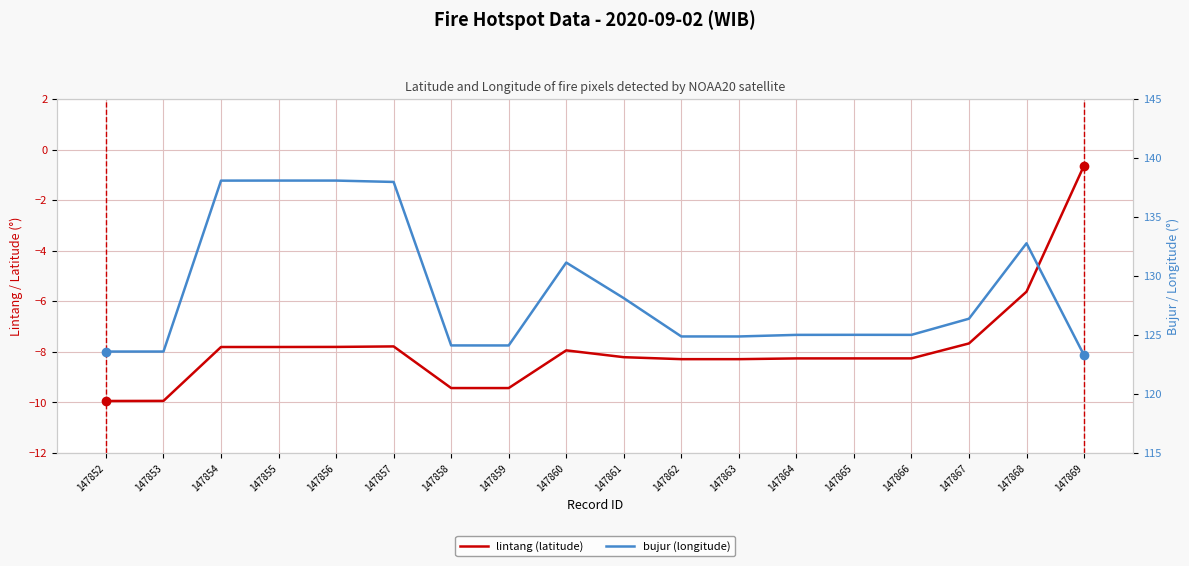

At which label does lintang (latitude) first exceed -8?

147854